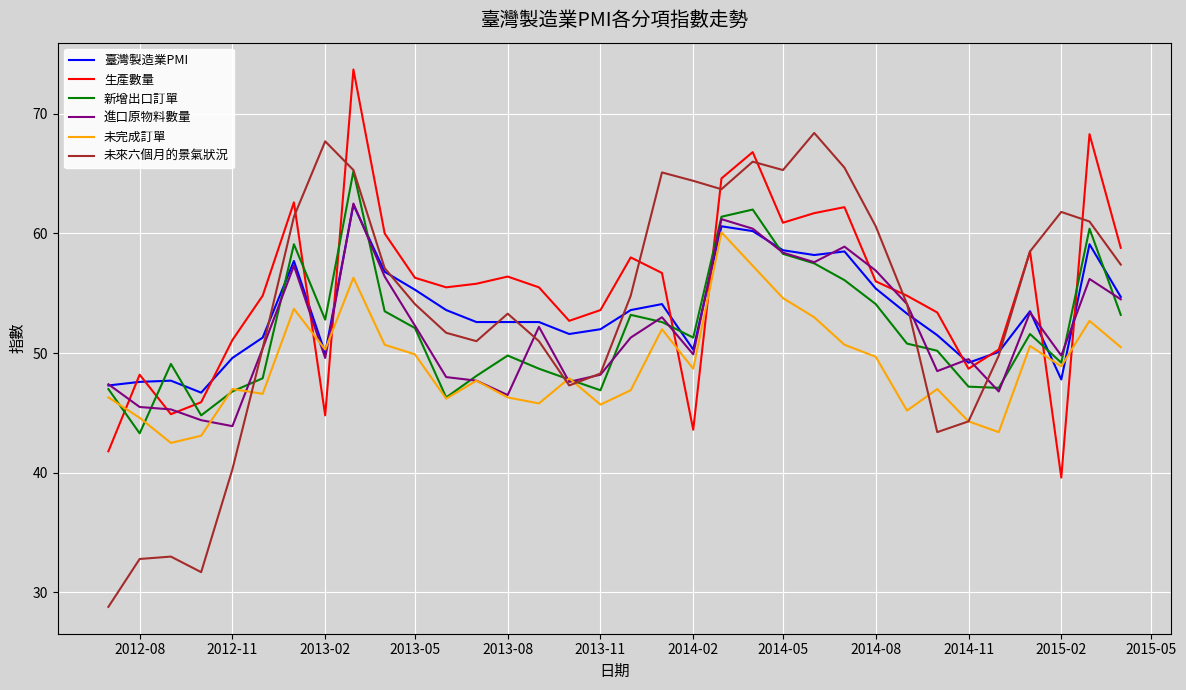

Which series has the largest range (max minus min)?

未來六個月的景氣狀況